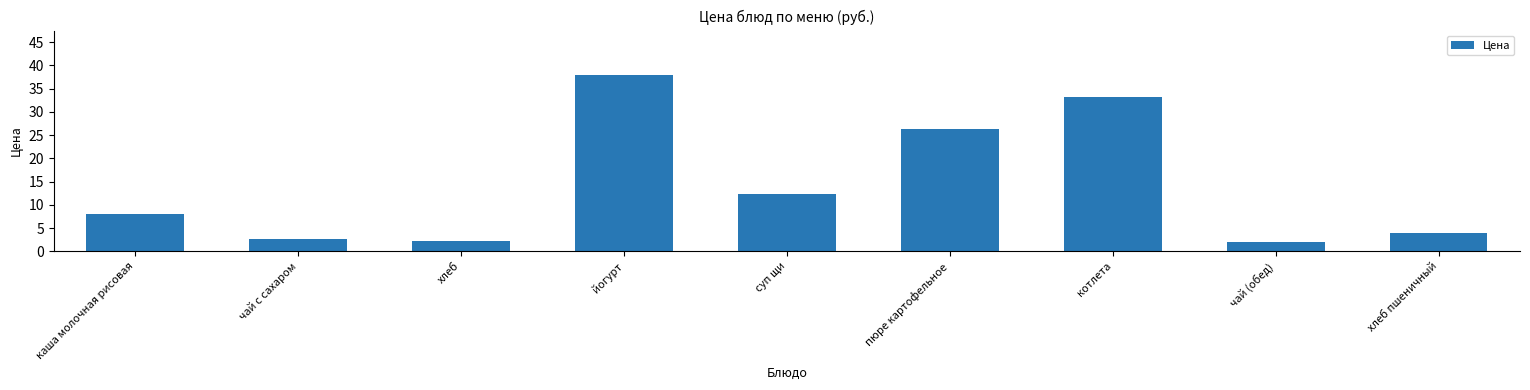

What is the sum of the values at каша молочная рисовая and чай (обед)?

10.0